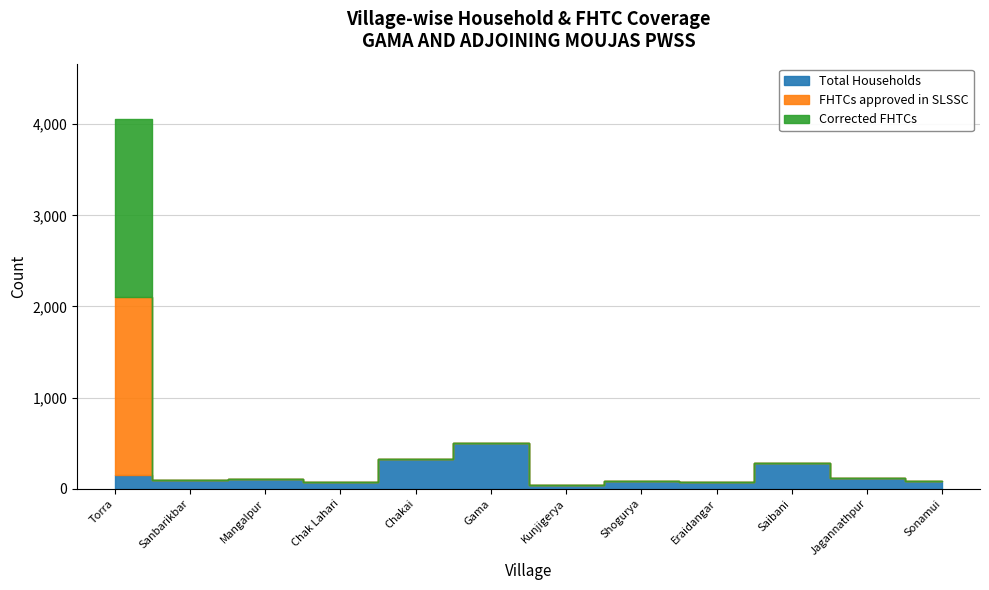

What is the label of the 5th point from the right?

Shogurya